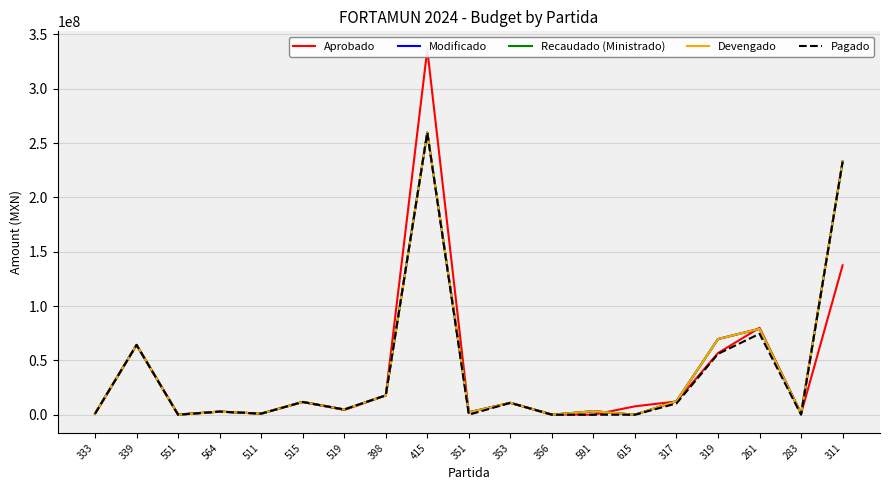

Reading left to right, list all the values displayed in this chart.

Aprobado: 867000.0	64269469.4	300000.0	2859100.6	1000000.0	11834000.0	4373568.0	17723547.0	336107611.0	2167696.0	10953000.0	300000.0	0.0	7731434.0	12226185.0	56778205.0	80000000.0	1000000.0	137542030.0
Modificado: 953700.0	64239089.2	0.0	2865376.0	999000.0	11722590.0	4801399.8	17816532.6	259714484.9	2167696.0	10951500.0	0.0	3264643.4	0.0	12407048.9	69668494.0	79101576.4	1000000.0	232971215.9
Recaudado (Ministrado): 953700.0	64239089.2	0.0	2865376.0	999000.0	11722590.0	4801399.8	17816532.6	259714484.9	2167696.0	10951500.0	0.0	3264643.4	0.0	12407048.9	69668494.0	79101576.4	1000000.0	232971215.9
Devengado: 953700.0	64239089.2	0.0	2865376.0	999000.0	11722590.0	4801399.8	17816532.6	259714484.9	2167696.0	10951500.0	0.0	3264643.4	0.0	12407048.9	69668494.0	79101576.4	1000000.0	232971215.9
Pagado: 953700.0	64239089.2	0.0	2865376.0	999000.0	11722590.0	4801399.8	17816532.6	259714484.9	0.0	10951500.0	0.0	0.0	0.0	10413195.0	55996907.7	74520561.7	0.0	232971215.9